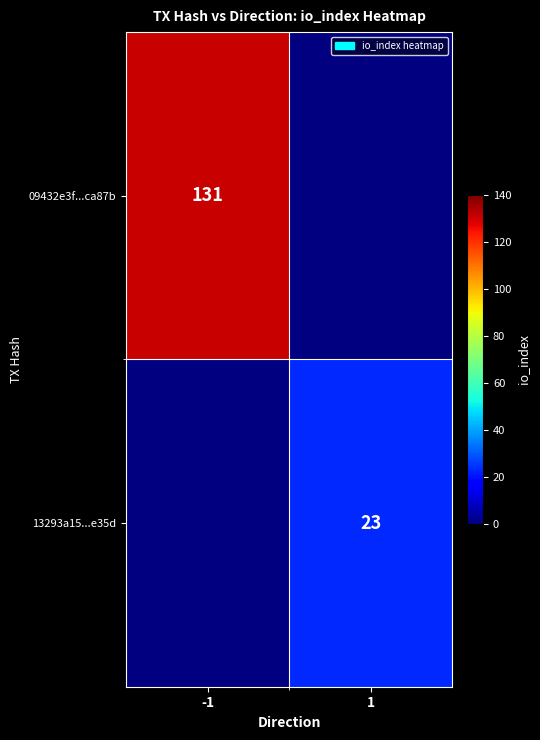

How many categories are shown in the chart?

2